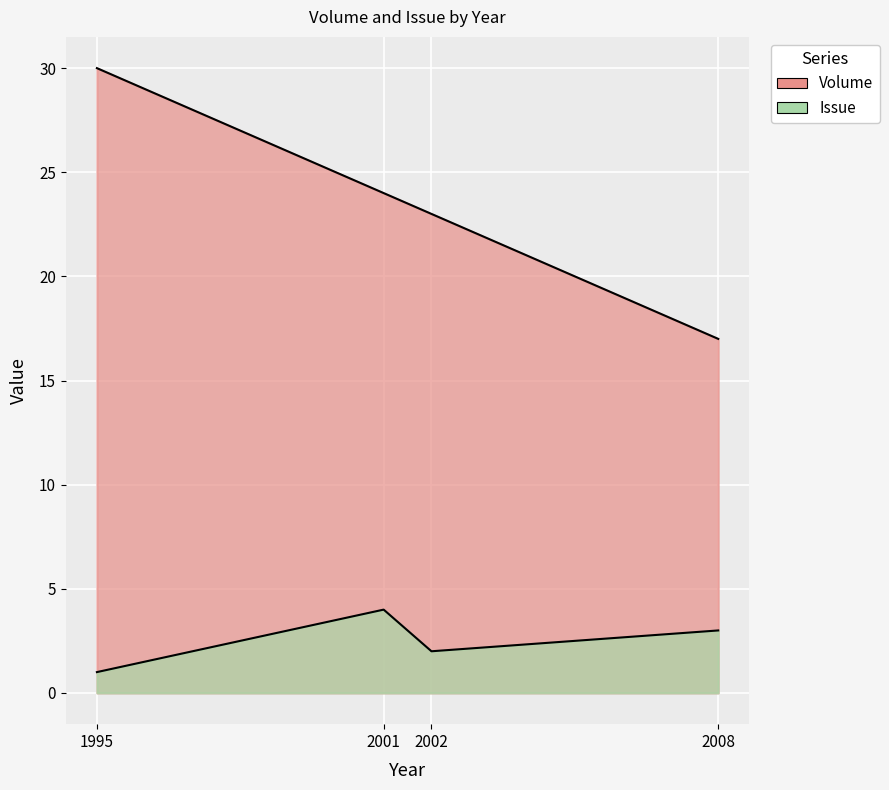

The value of Issue at 2008 is 3. True or false?

True